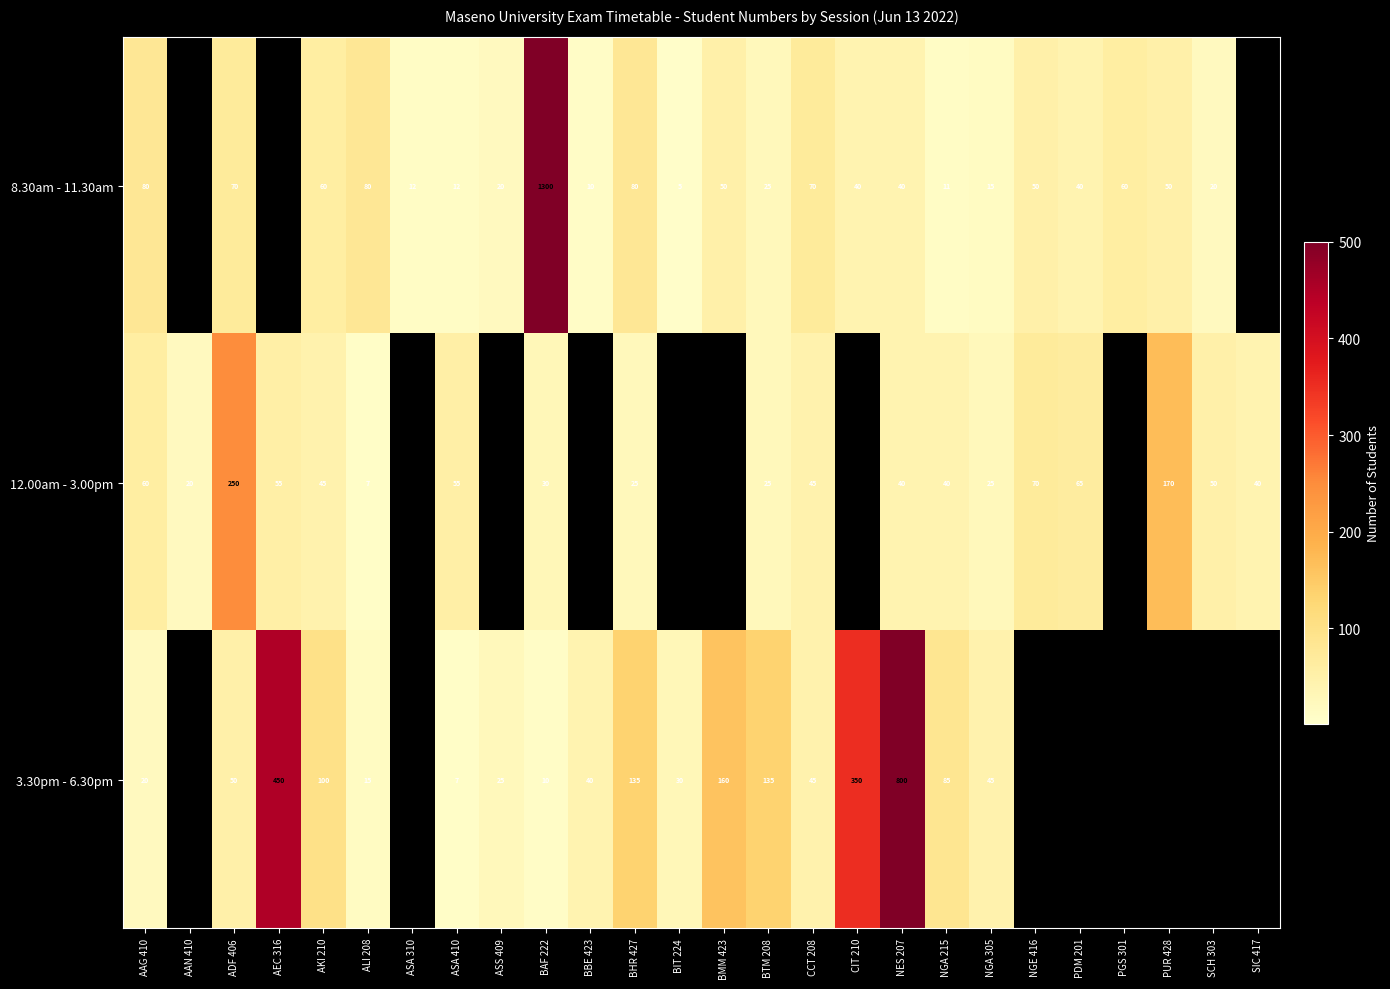

At how many categories does at least one series exceed 132?

9